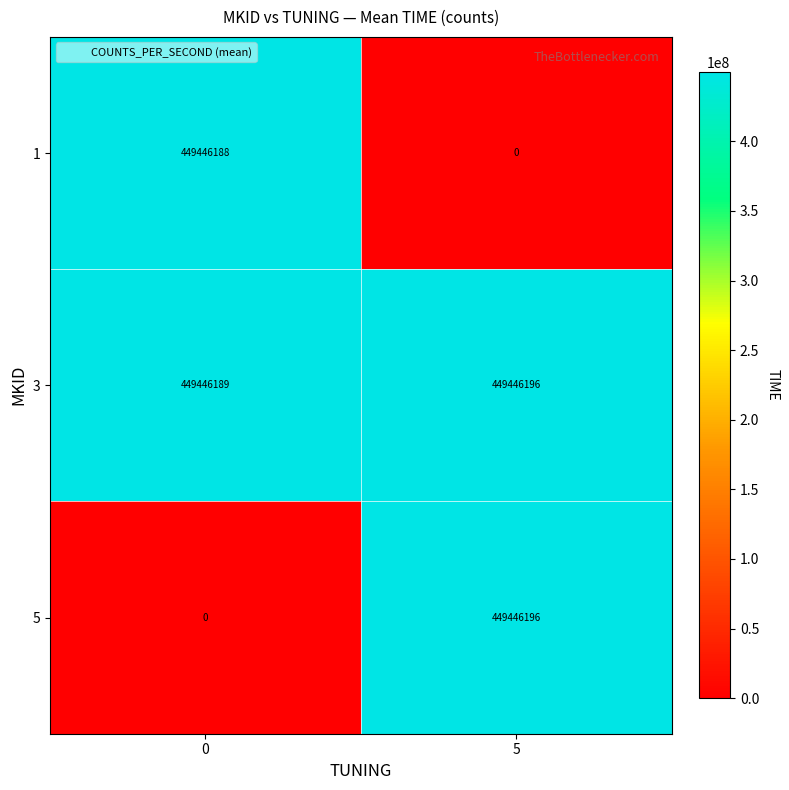

What is the average value of the 5 series?

224723098